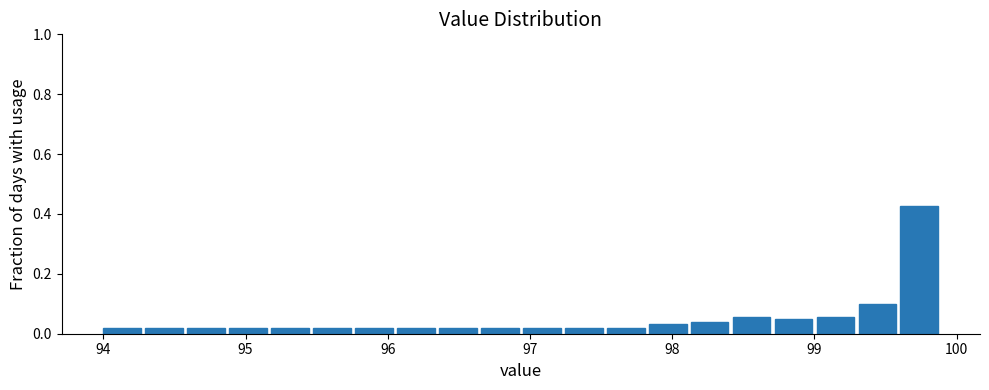

Read against the x-axis, roughly where is the centre of the tallest bar?

99.7